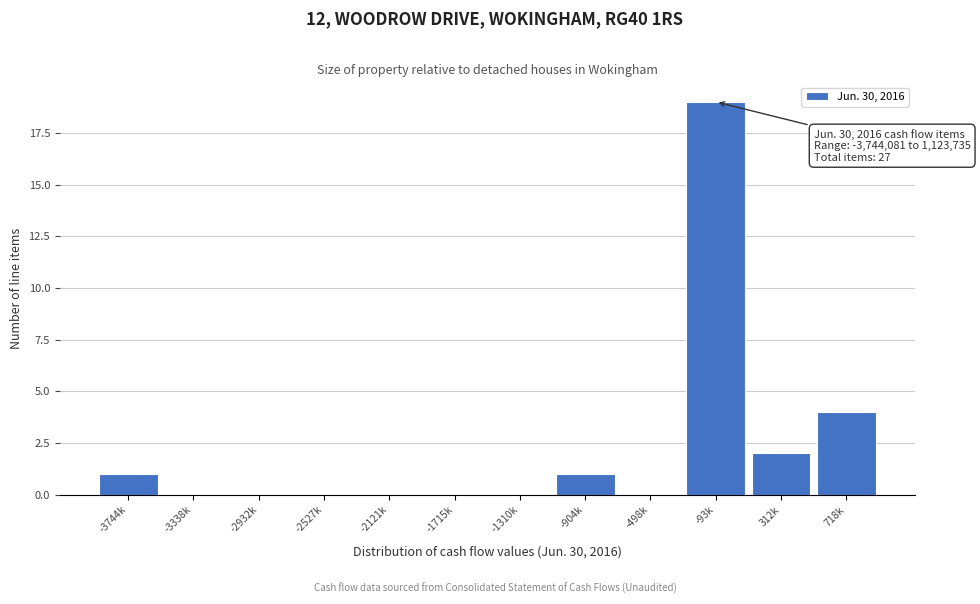

Reading left to right, transcribe all the data shown in this chart.

-3744k=1	-3338k=0	-2932k=0	-2527k=0	-2121k=0	-1715k=0	-1310k=0	-904k=1	-498k=0	-93k=19	312k=2	718k=4